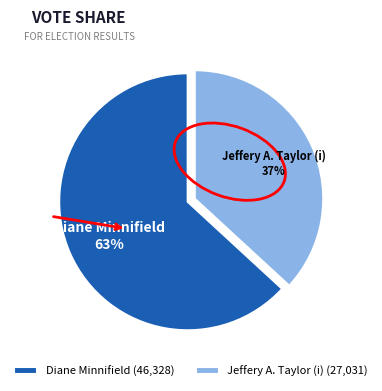

What is the majority slice?

Diane Minnifield